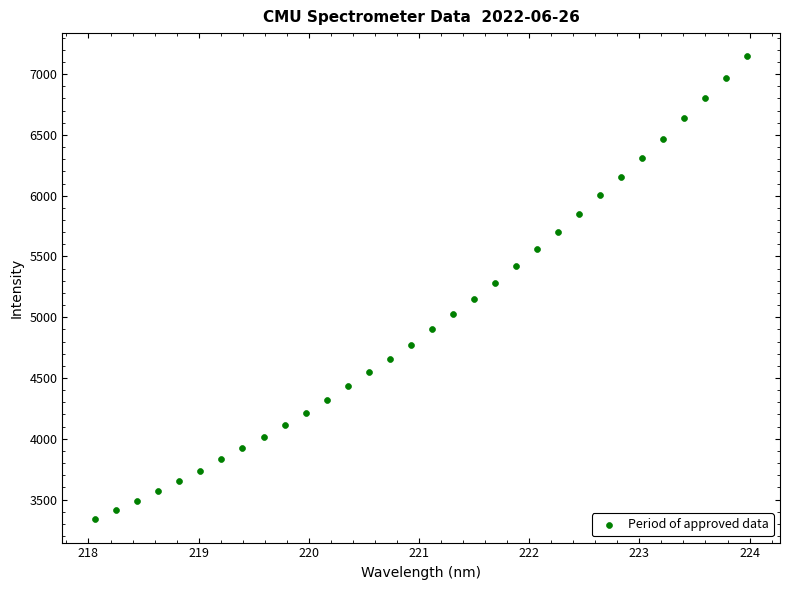

What is the range of X values (max minus min)?

5.9